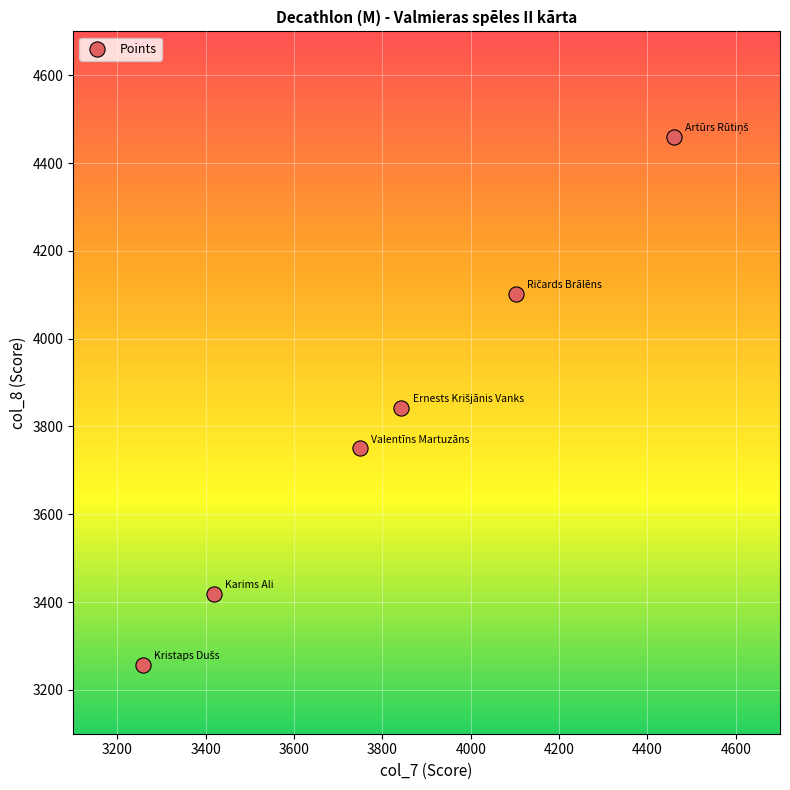

What is the range of Y values (max minus min)?

1203